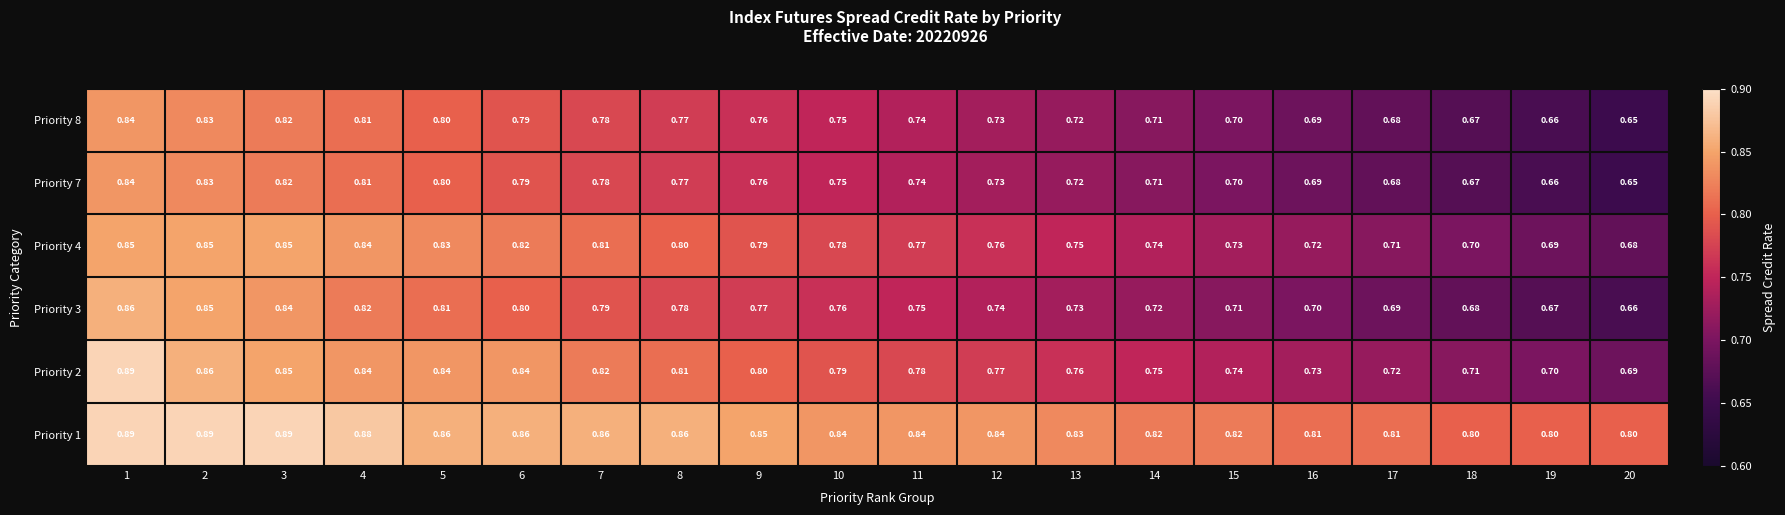

Is the value of Priority 4 at 4 greater than the value of Priority 3 at 16?

Yes